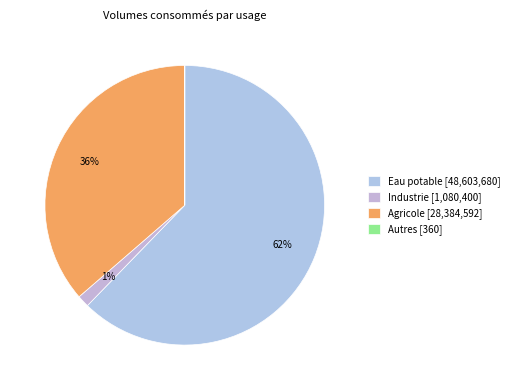

What percentage do Industrie and Agricole together represent?

37.7%